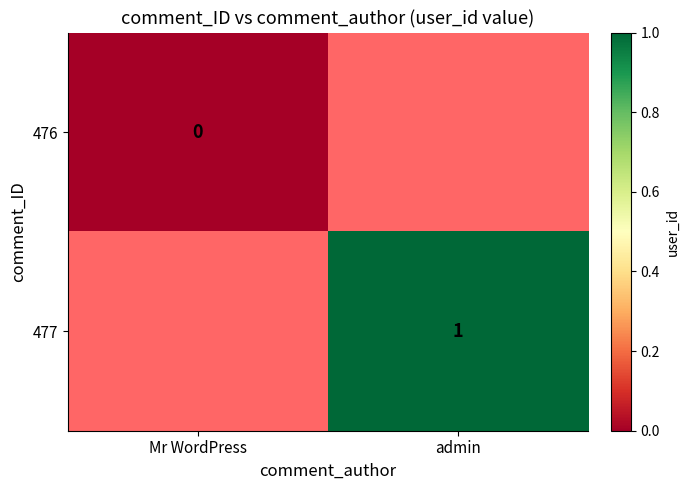

What is the greatest value displayed?

1.0